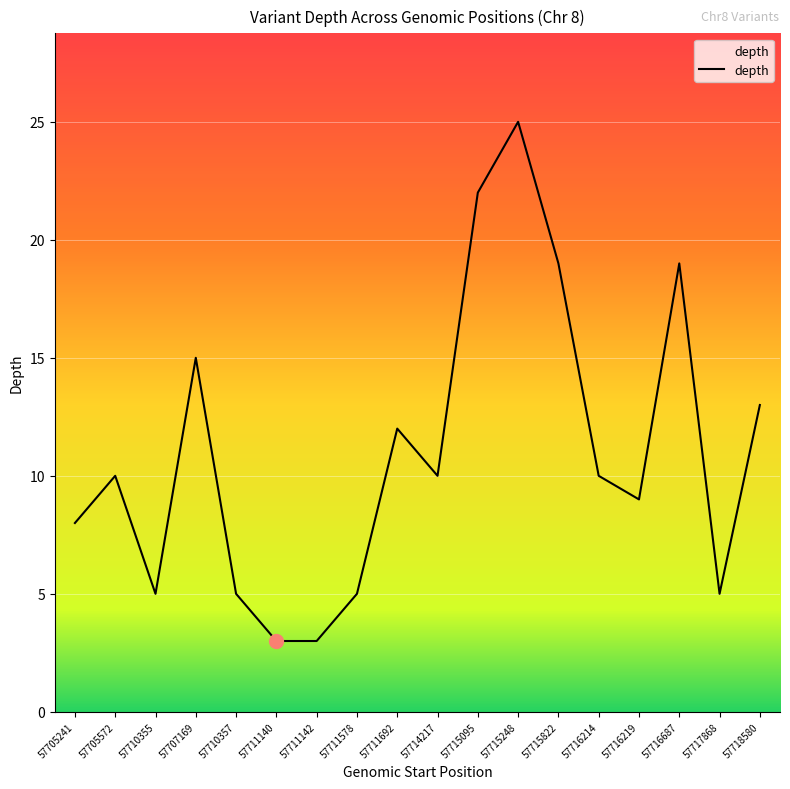

How many lines are shown in the chart?

1